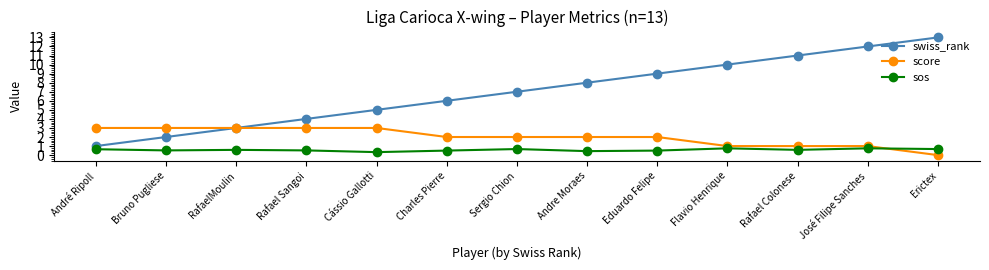

What is the average value of the swiss_rank series?

7.0